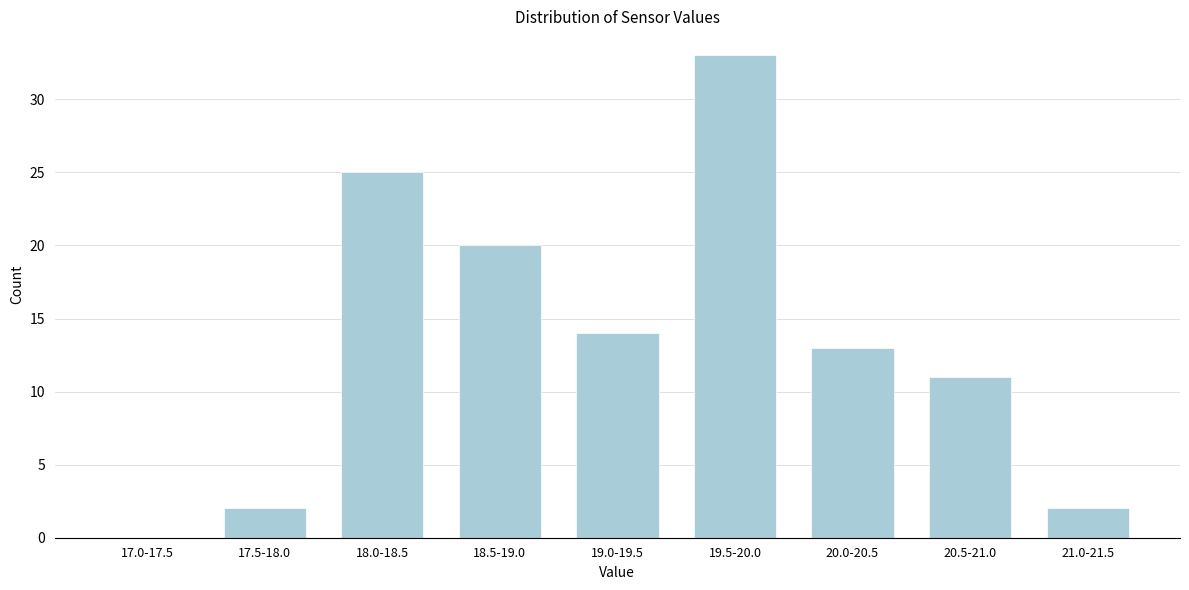

Reading left to right, what are all the values shown in this chart?

17.0-17.5=0	17.5-18.0=2	18.0-18.5=25	18.5-19.0=20	19.0-19.5=14	19.5-20.0=33	20.0-20.5=13	20.5-21.0=11	21.0-21.5=2